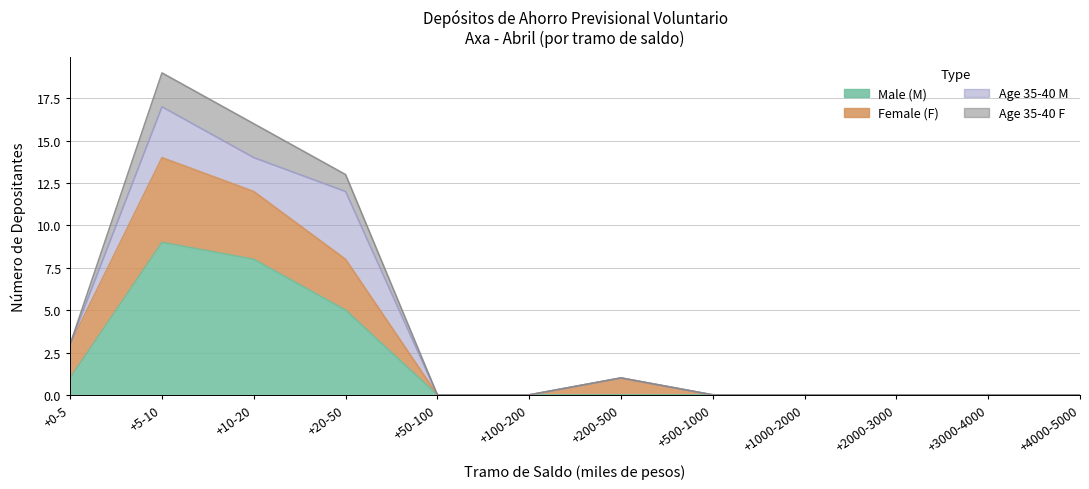

The value of Female (F) at +4000-5000 is 0. True or false?

True